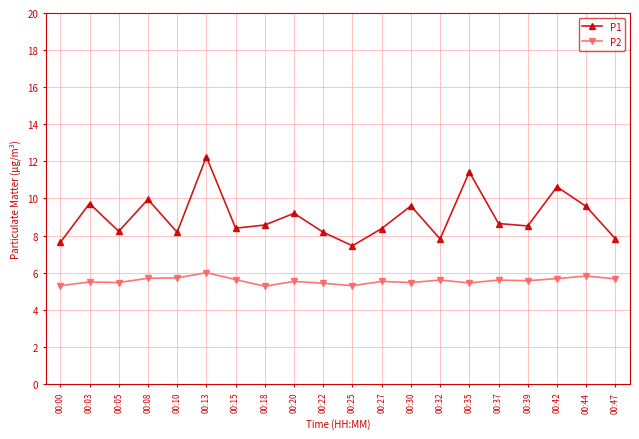

Is the value of P1 at 00:27 greater than the value of P2 at 00:05?

Yes